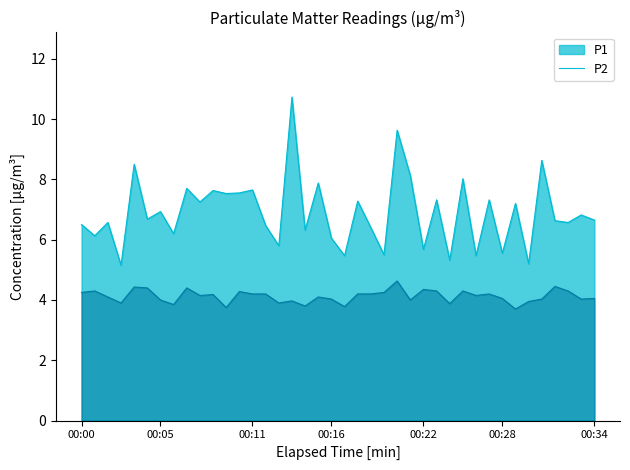

What is the minimum value shown in the chart?

3.7